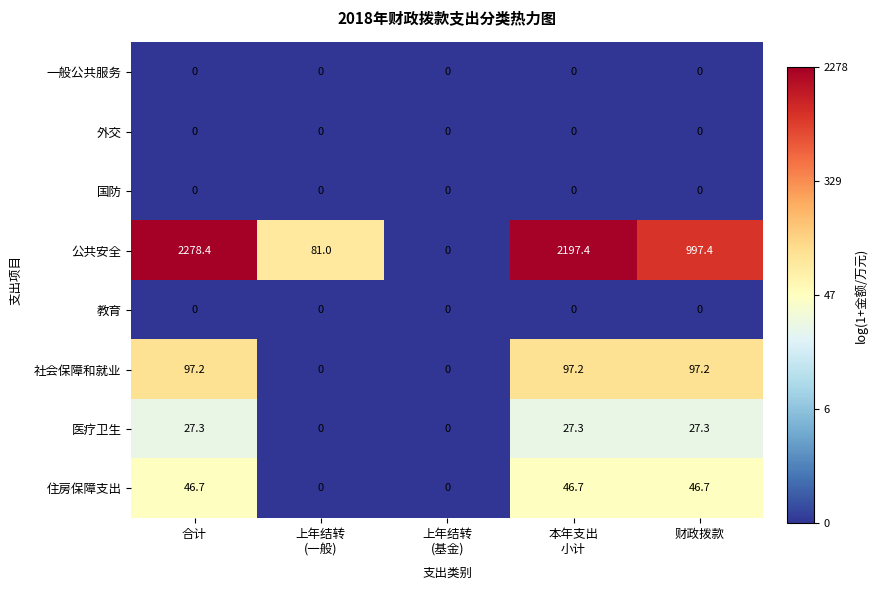

Which series has the largest total across all categories?

公共安全